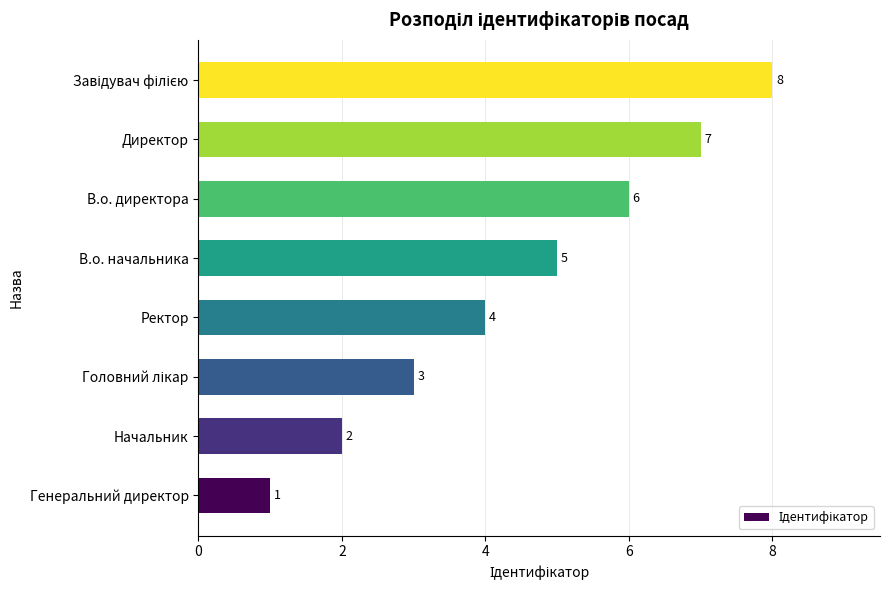

Is it true that the value at Ректор is 4?

True